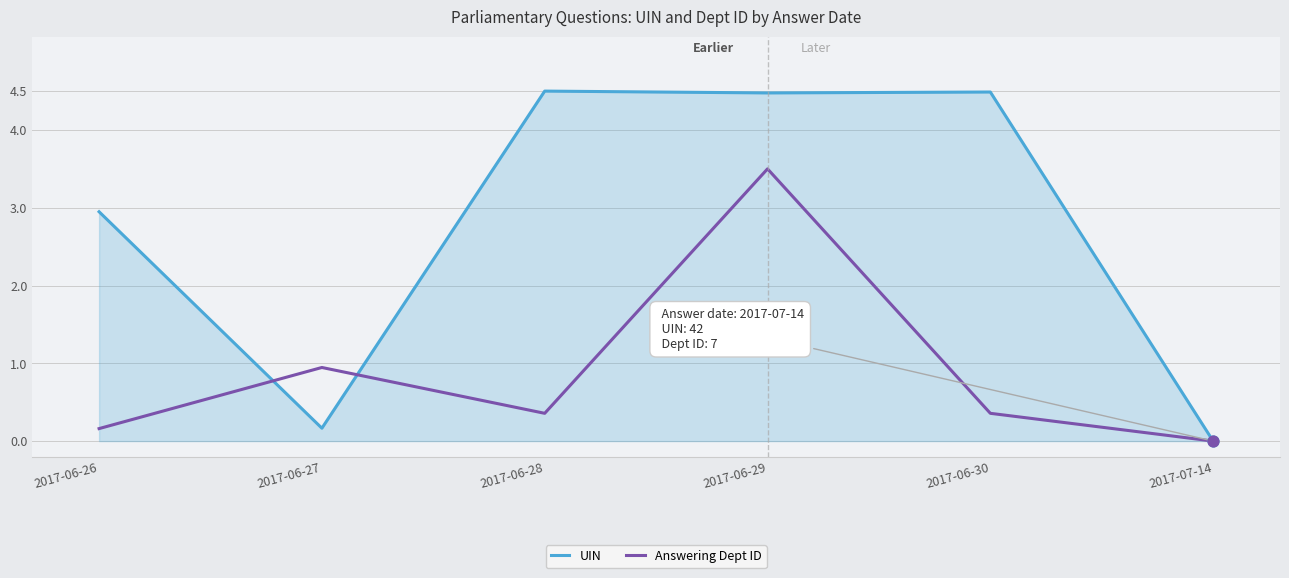

Which series changed the most between 2017-06-27 and 2017-06-29?

UIN